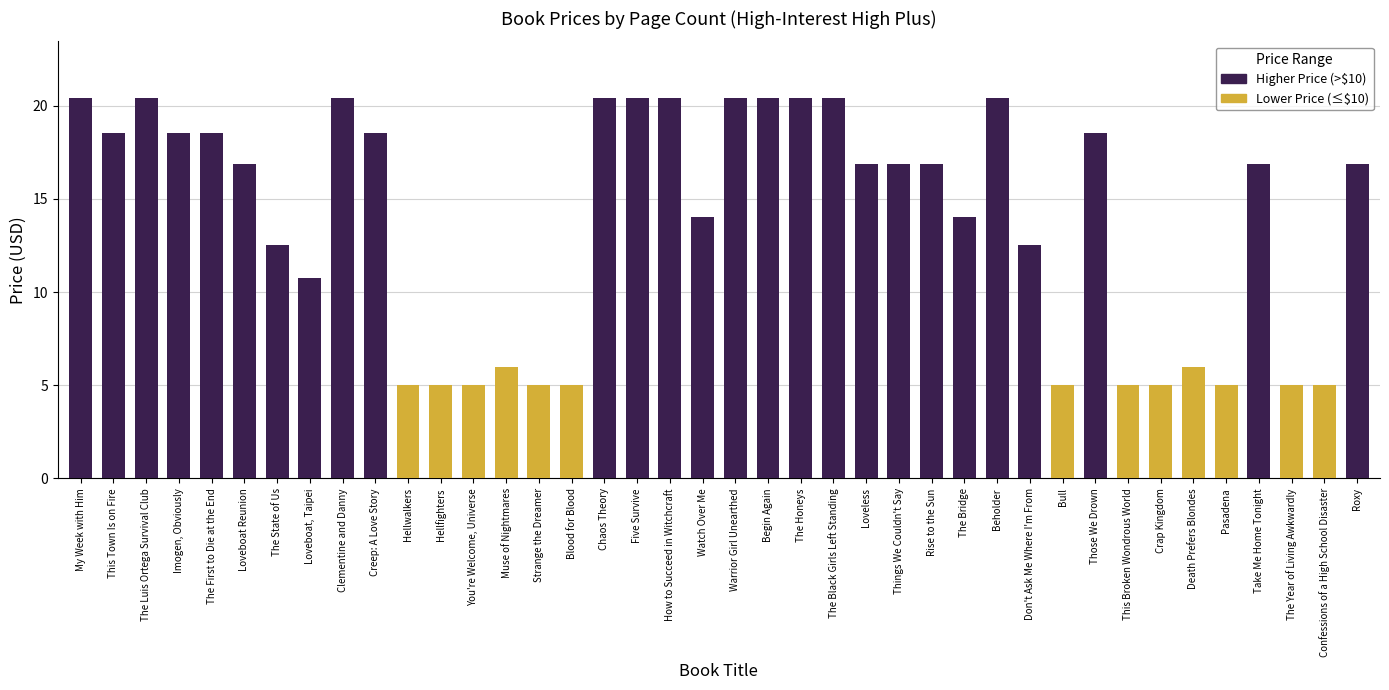

Is the value of Lower Price (≤$10) at The Honeys greater than the value of Higher Price (>$10) at Things We Couldn't Say?

No